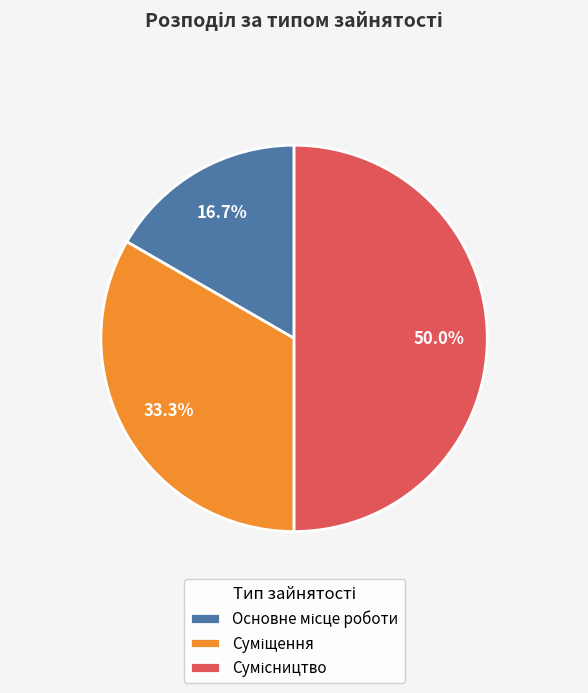

Count the number of slices in the pie.

3